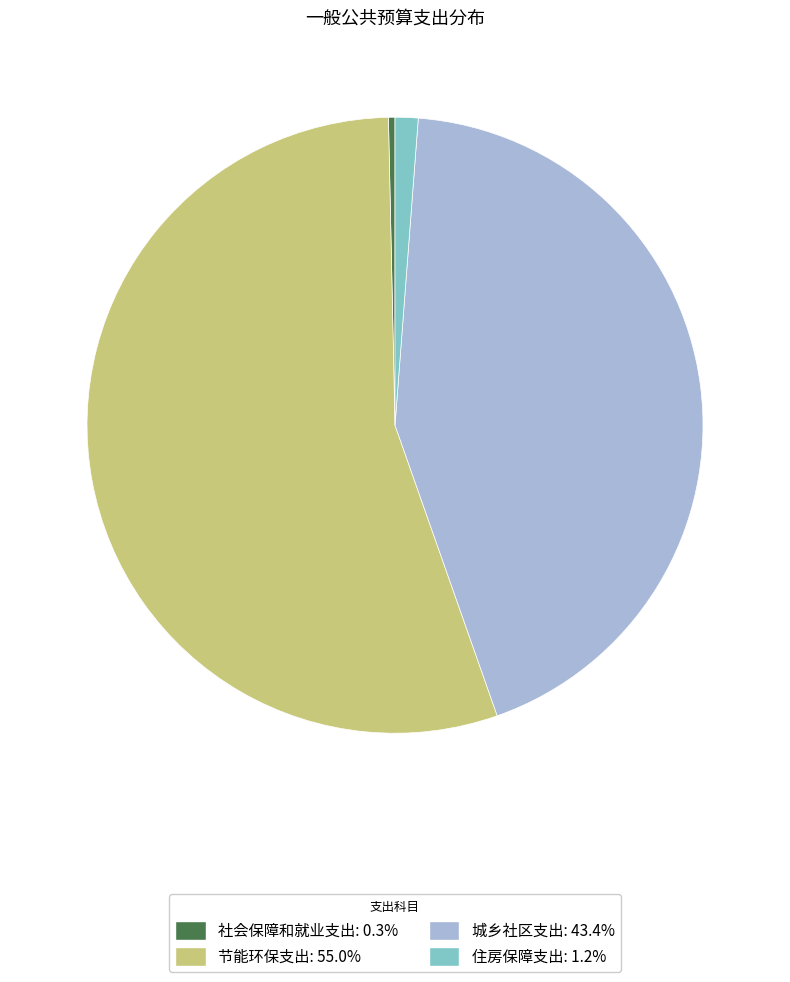

Combined, do 节能环保支出 and 住房保障支出 account for over 50%?

Yes